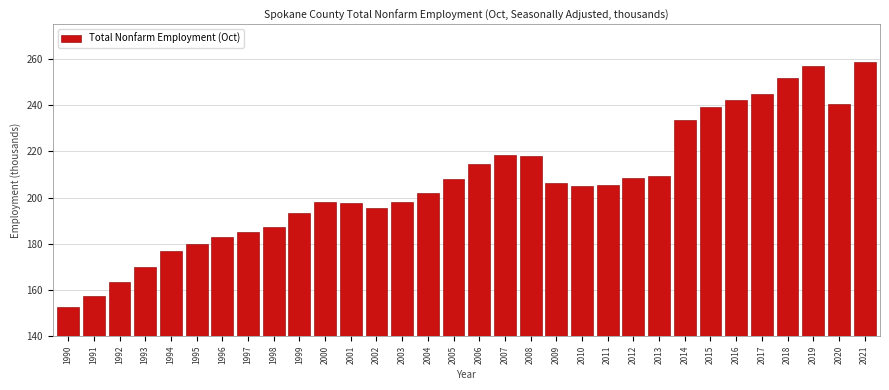

What is the change in value from 2001 to 2016?

+44.4